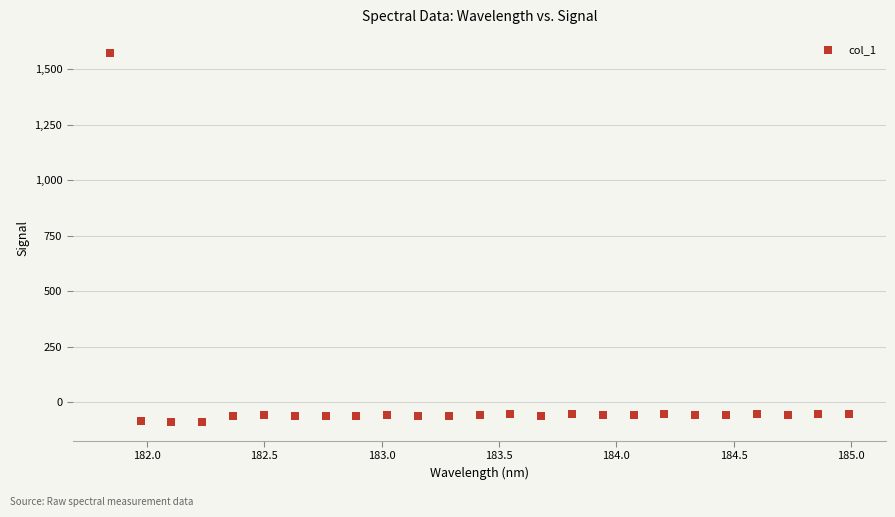

What is the range of X values (max minus min)?

3.1